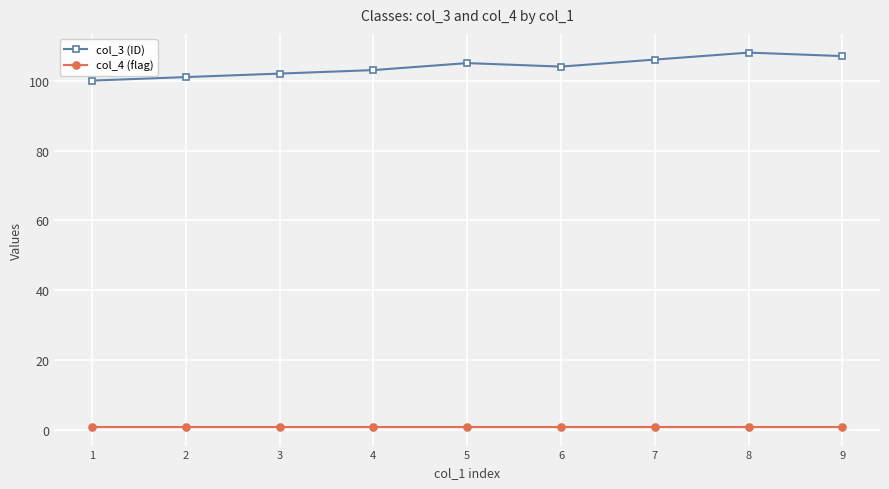

Rank the series by their average value, from highest to lowest.

col_3 (ID), col_4 (flag)